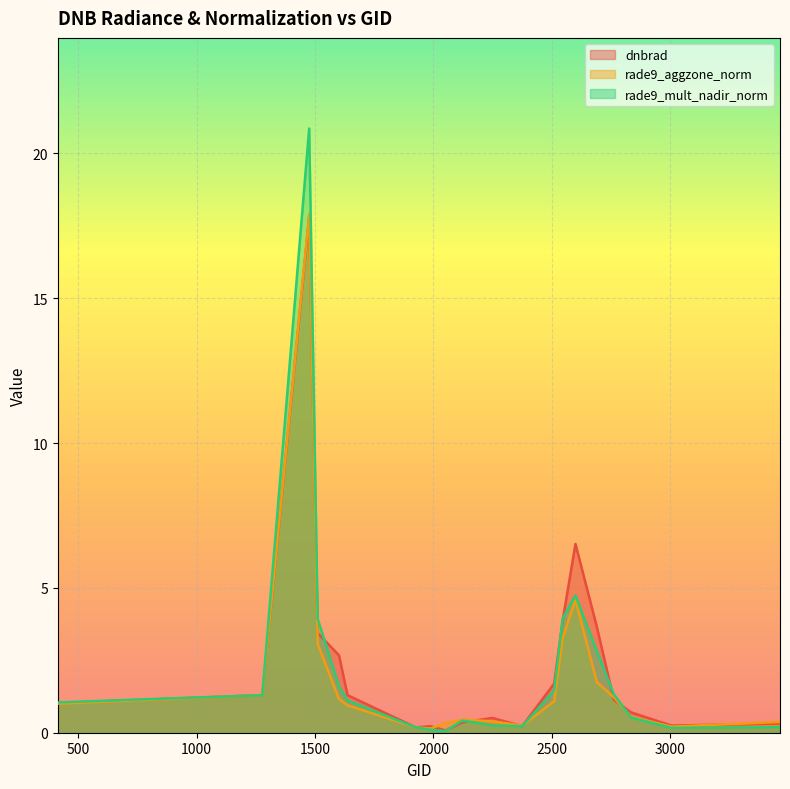

The dnbrad series shows 0.1 at 3005. True or false?

False